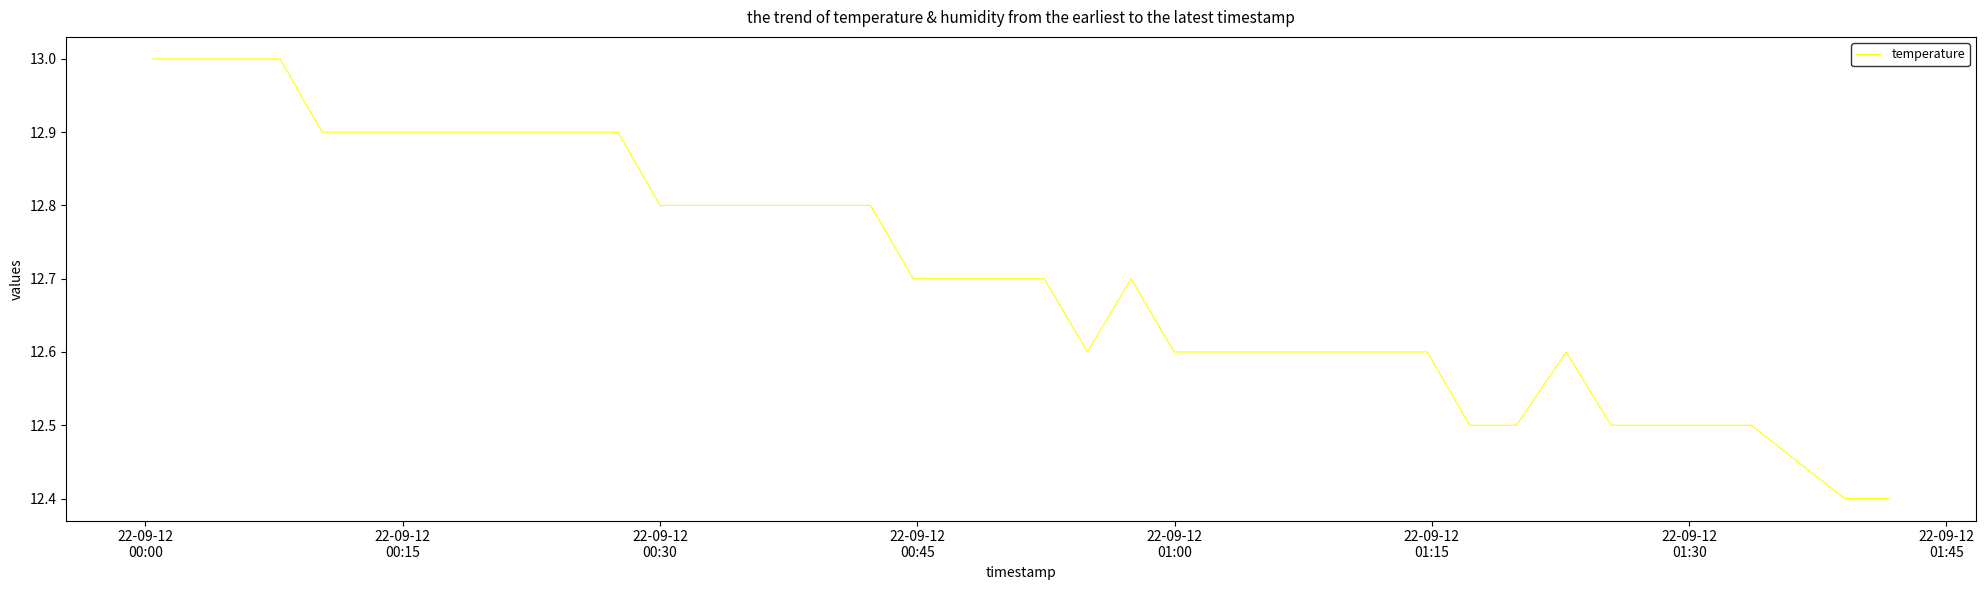

Count the number of data series in this chart.

1